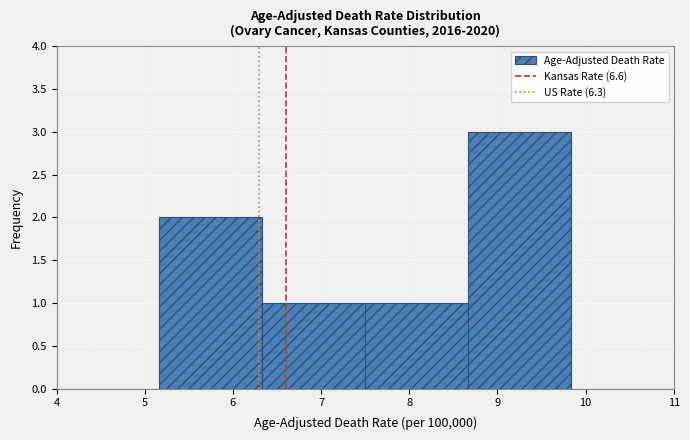

Reading left to right, transcribe this chart: for each bar, give the range it covers on the x-axis and its height. Neither the bar edges nor the heights are printed on the chart, so give them approximately, as read against the axes.

4.0 to 5.2: 0
5.2 to 6.3: 2
6.3 to 7.5: 1
7.5 to 8.7: 1
8.7 to 9.8: 3
9.8 to 11.0: 0